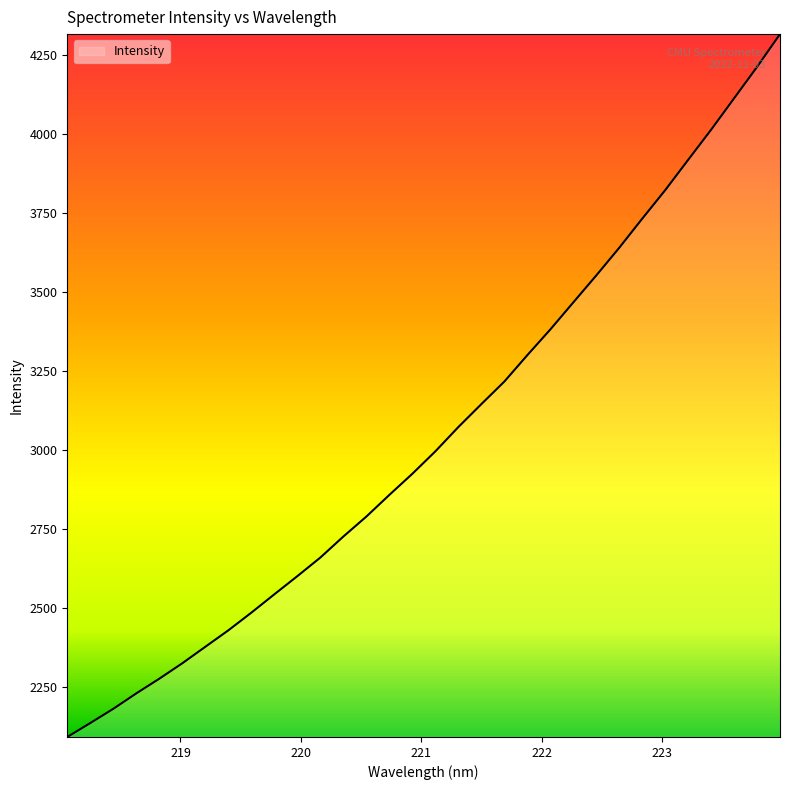

What is the greatest value displayed?

4316.8